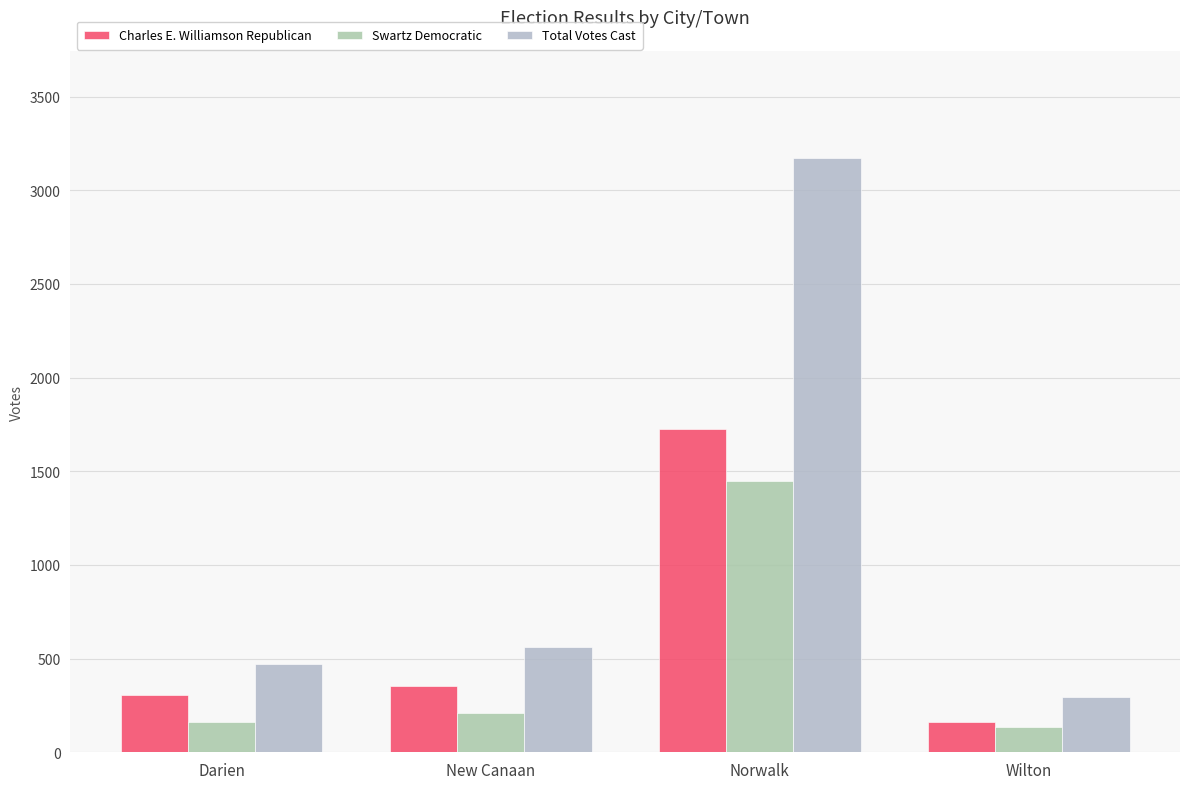

At which label does Charles E. Williamson Republican reach its minimum?

Wilton